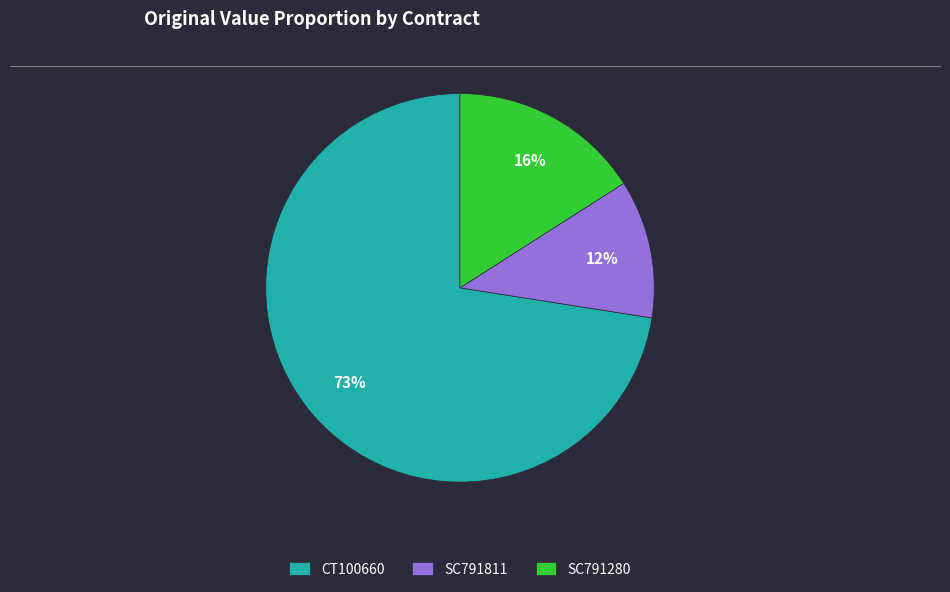

What is the largest slice in the pie chart?

CT100660